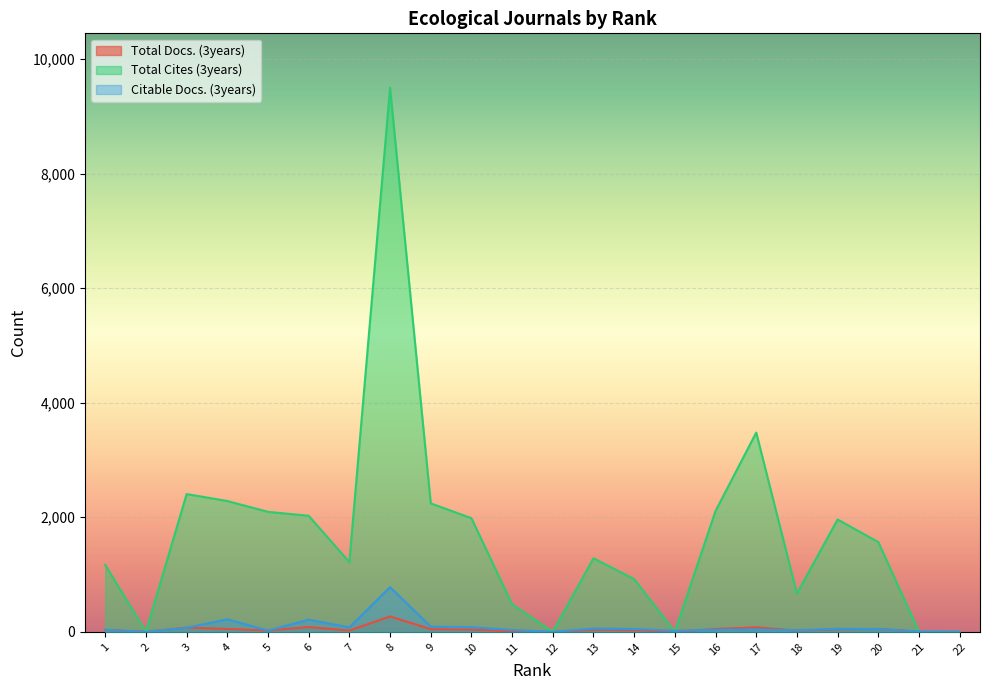

How many lines are shown in the chart?

3